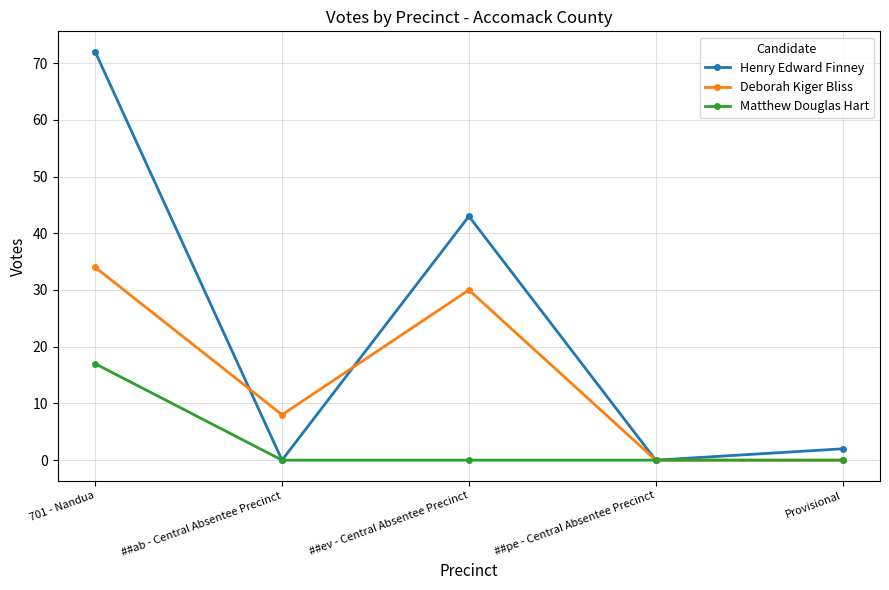

At which category is the sum across all series the highest?

701 - Nandua